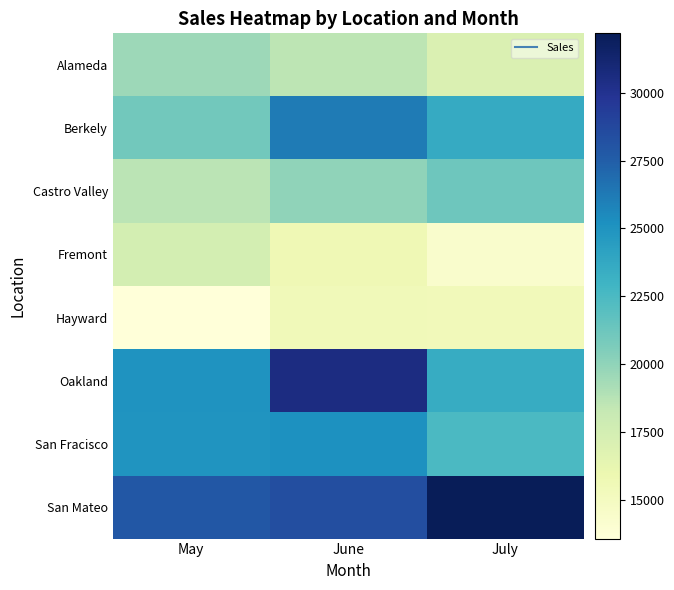

Reading right to left, transcribe all the data shown in this chart.

Alameda: July=17055	June=18555	May=19563
Berkely: July=23556	June=26164	May=21033
Castro Valley: July=21157	June=20003	May=18627
Fremont: July=14332	June=15642	May=17432
Hayward: July=15338	June=15437	May=13569
Oakland: July=23479	June=30542	May=25023
San Fracisco: July=22457	June=25163	May=24917
San Mateo: July=32189	June=28345	May=27894